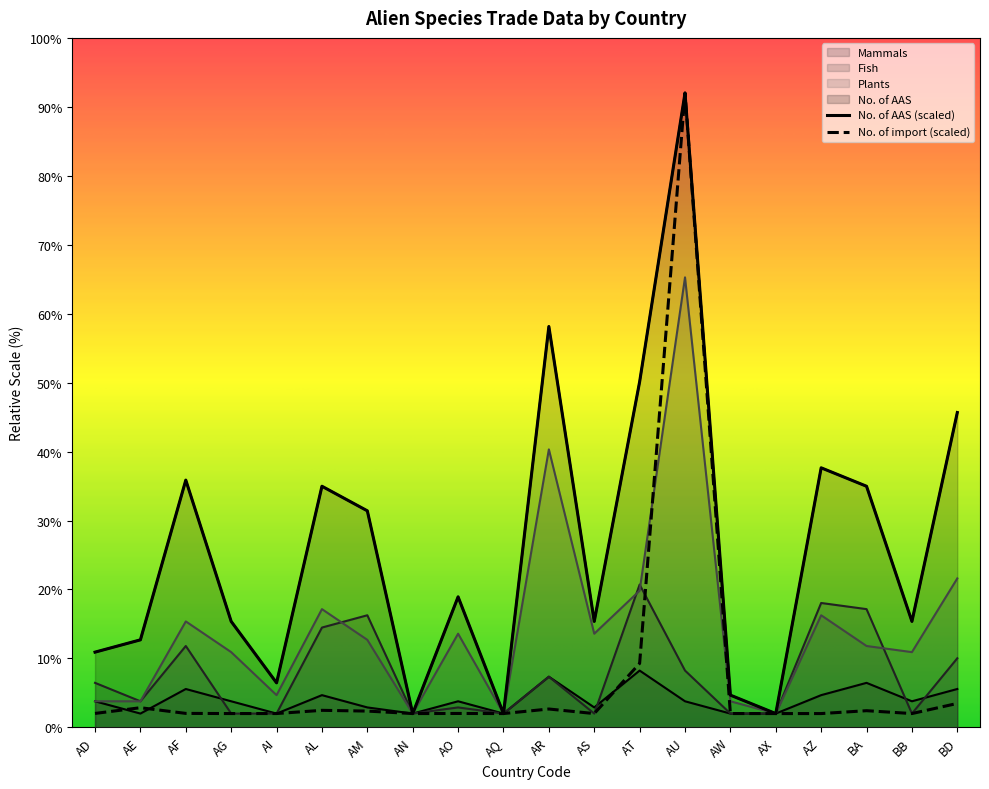

What is the label of the 6th point from the left?

AL